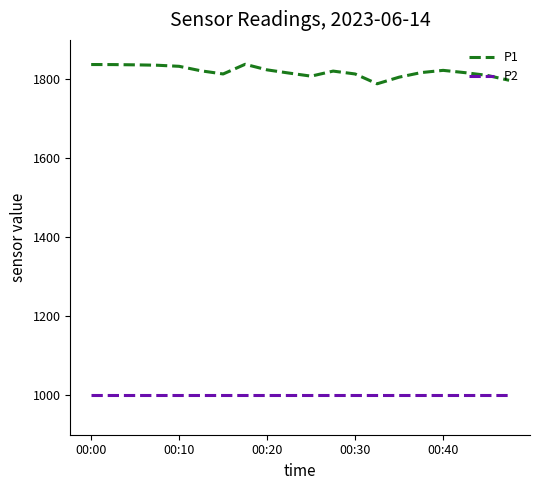

Which series has the largest total across all categories?

P1